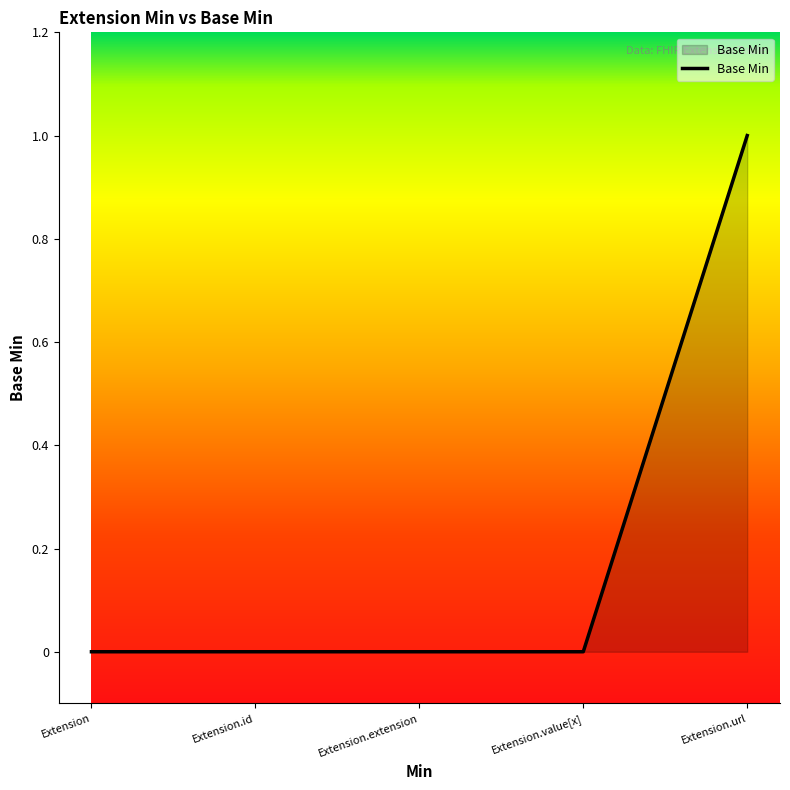

What is the greatest value displayed?

1